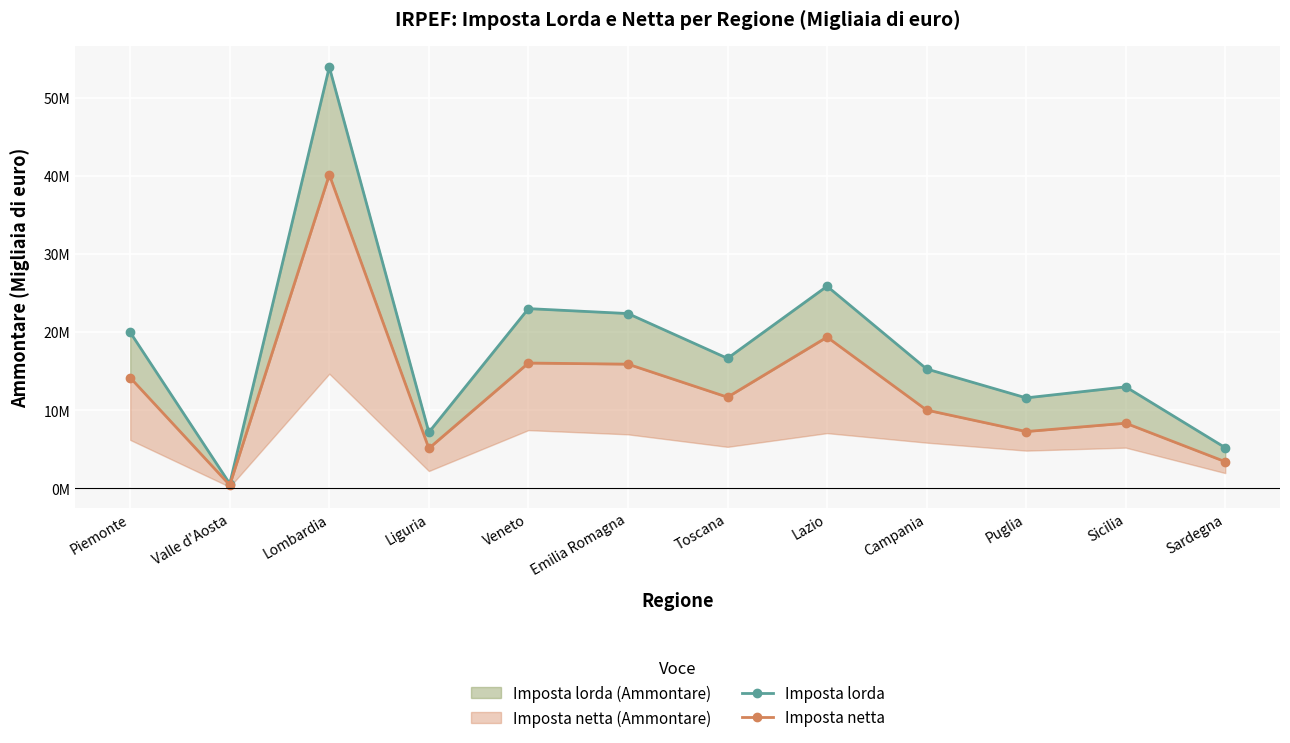

What is the value of the Imposta lorda point at the 6th from the left?

22390688